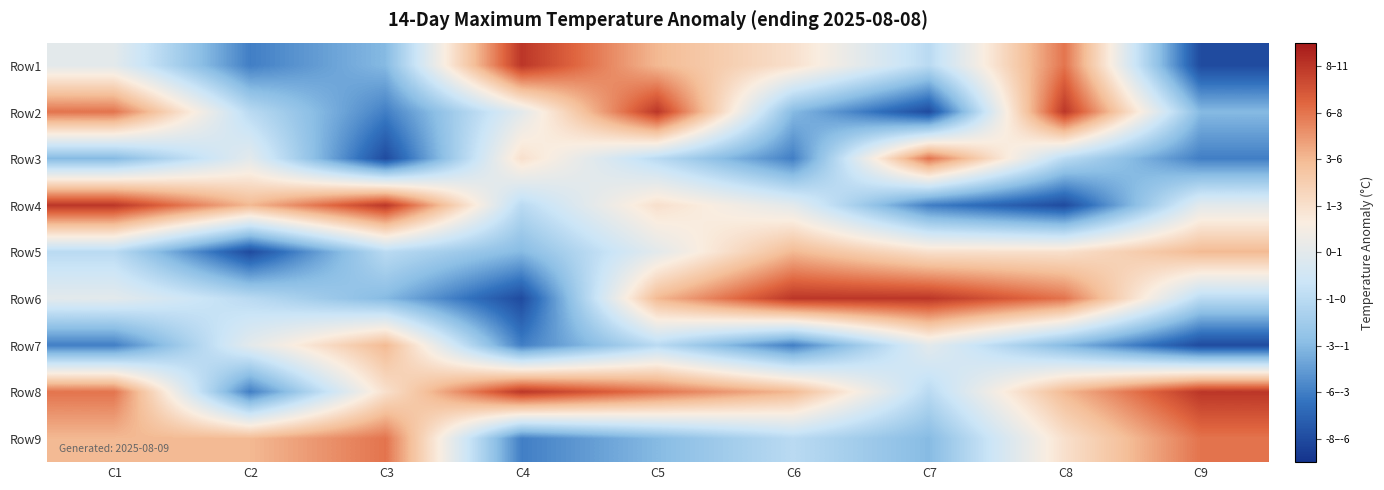

Rank the series at C2 from highest to lowest value.

Row4, Row9, Row3, Row7, Row2, Row6, Row1, Row8, Row5